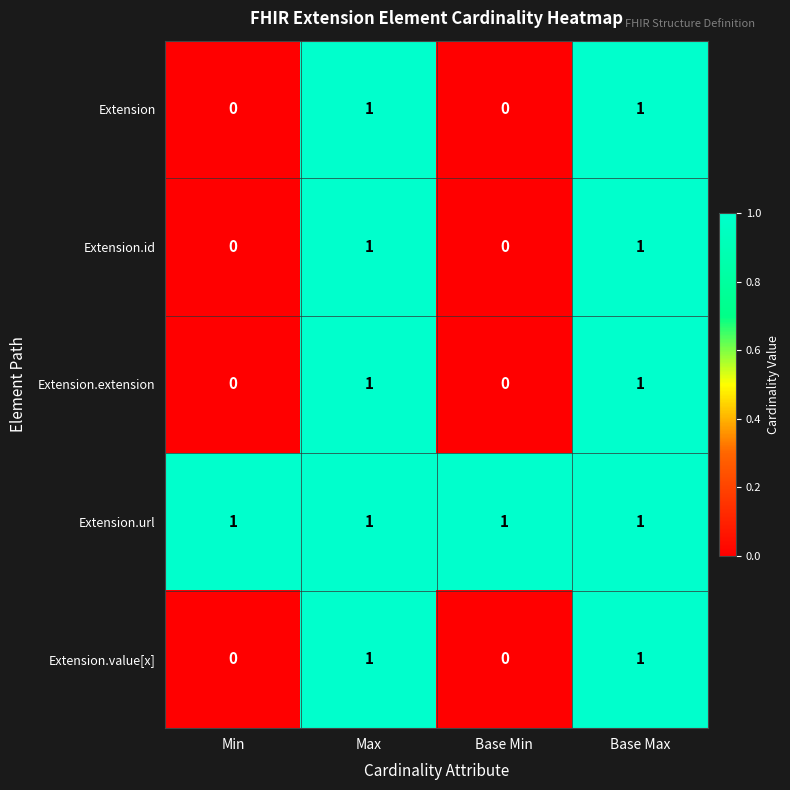

Count the number of data series in this chart.

5